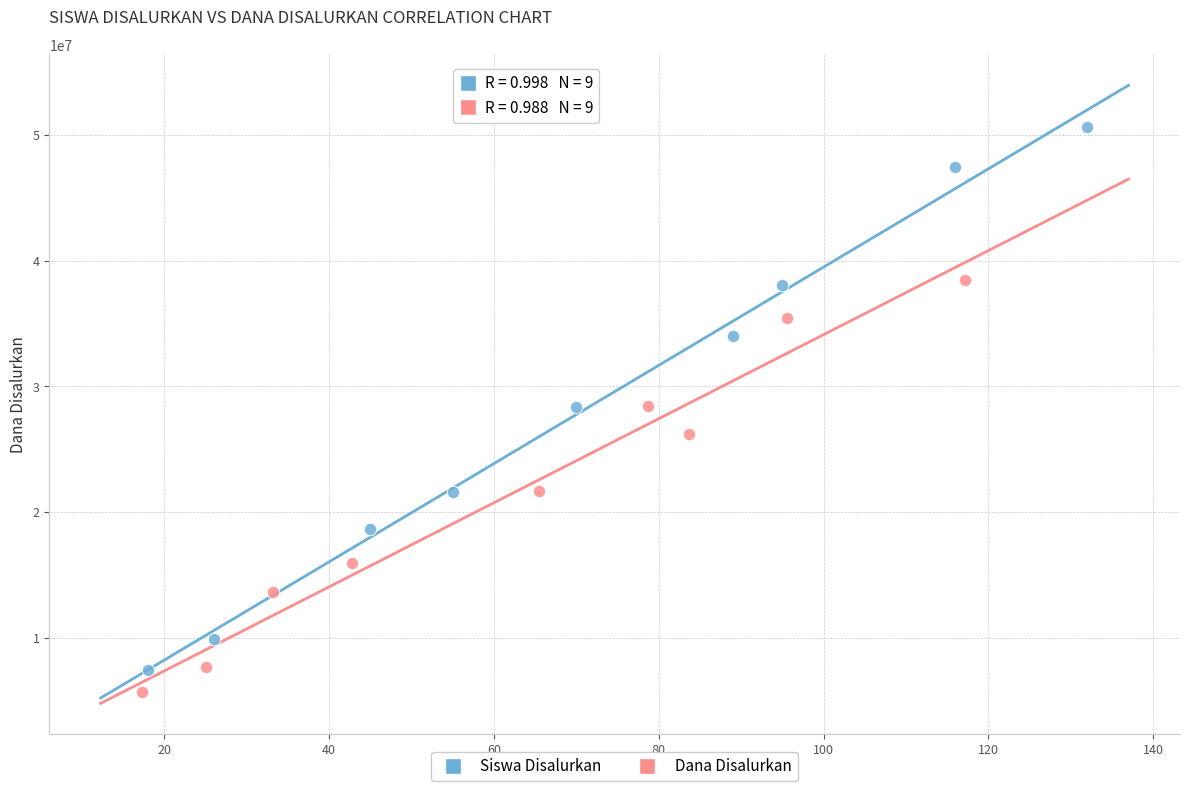

Which series has the largest Y range (max minus min)?

Siswa Disalurkan